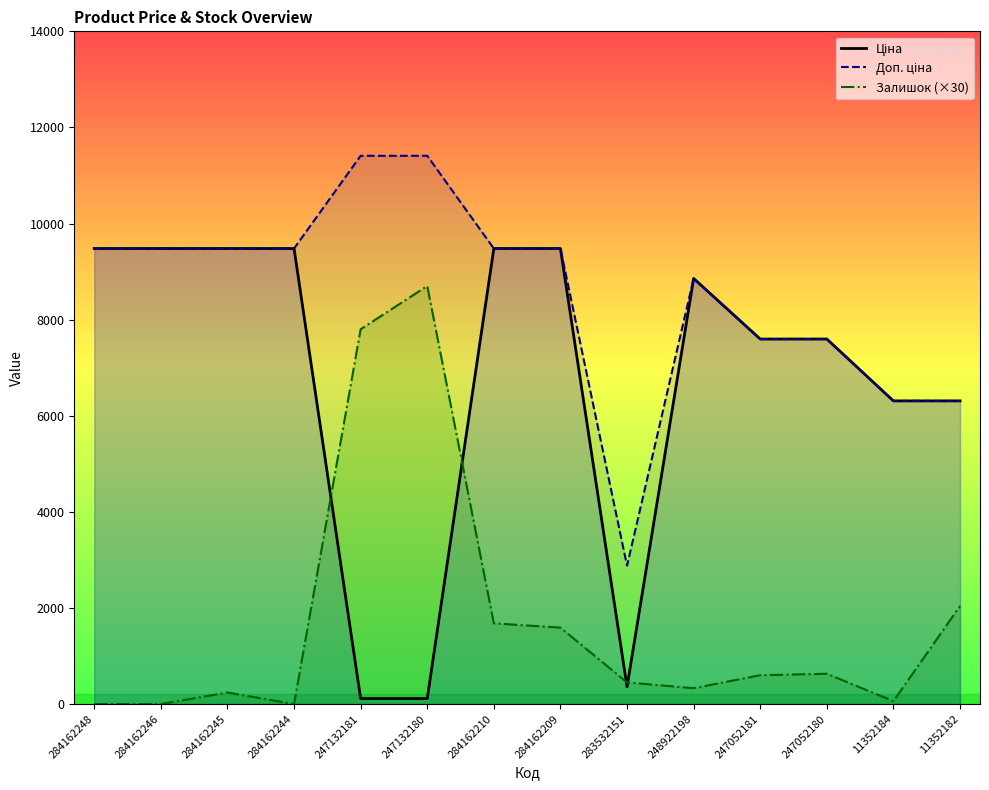

The value of Залишок (×30) at 11352184 is 107.6. True or false?

False